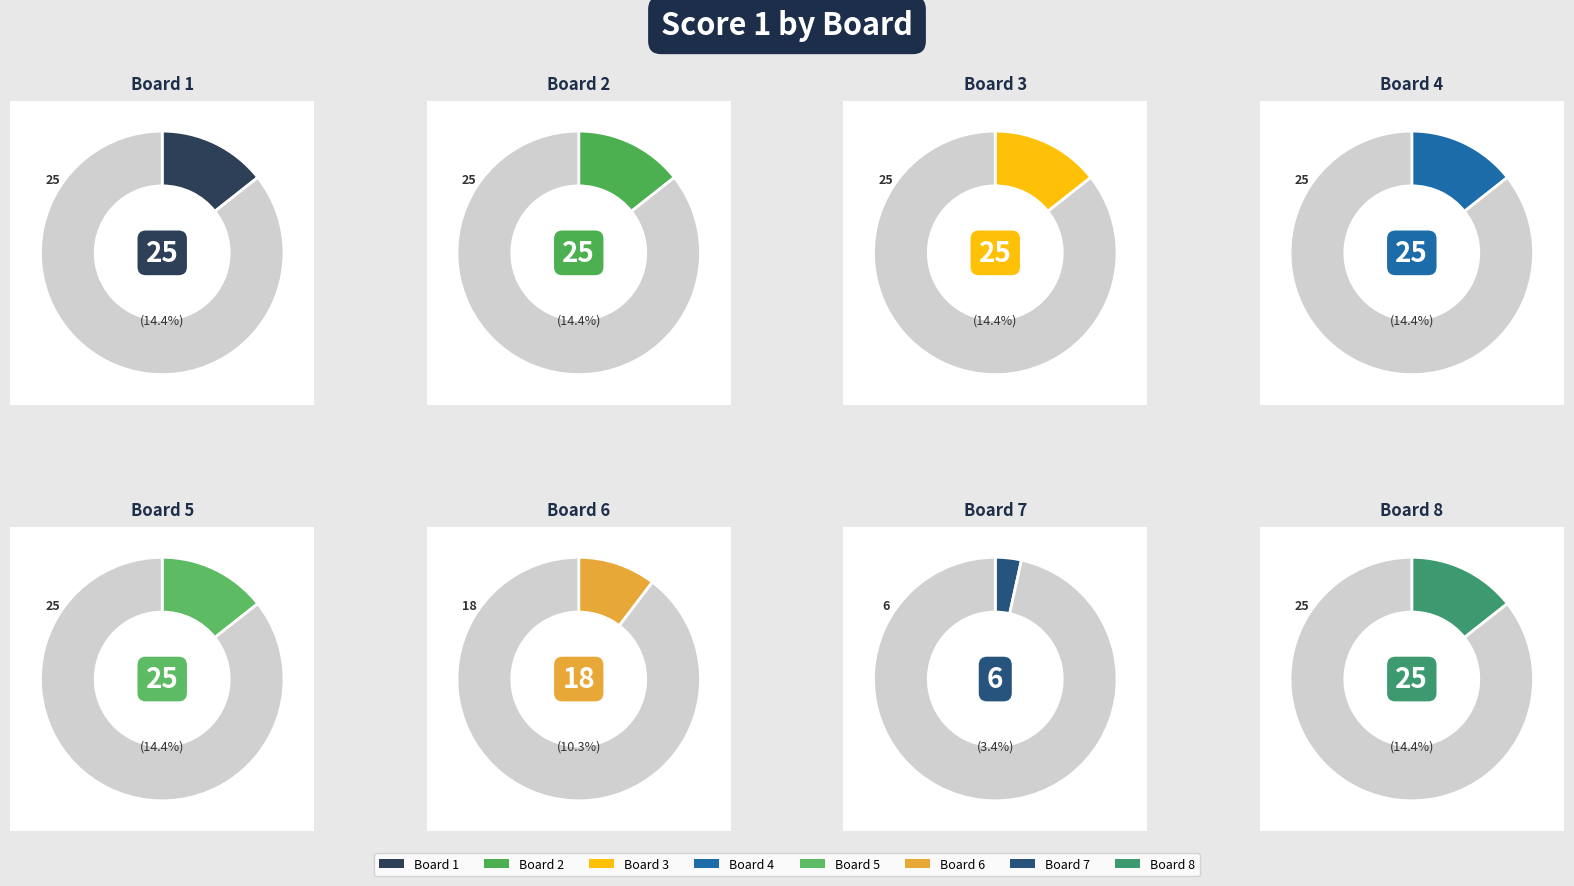

Is there a majority slice in this chart?

No